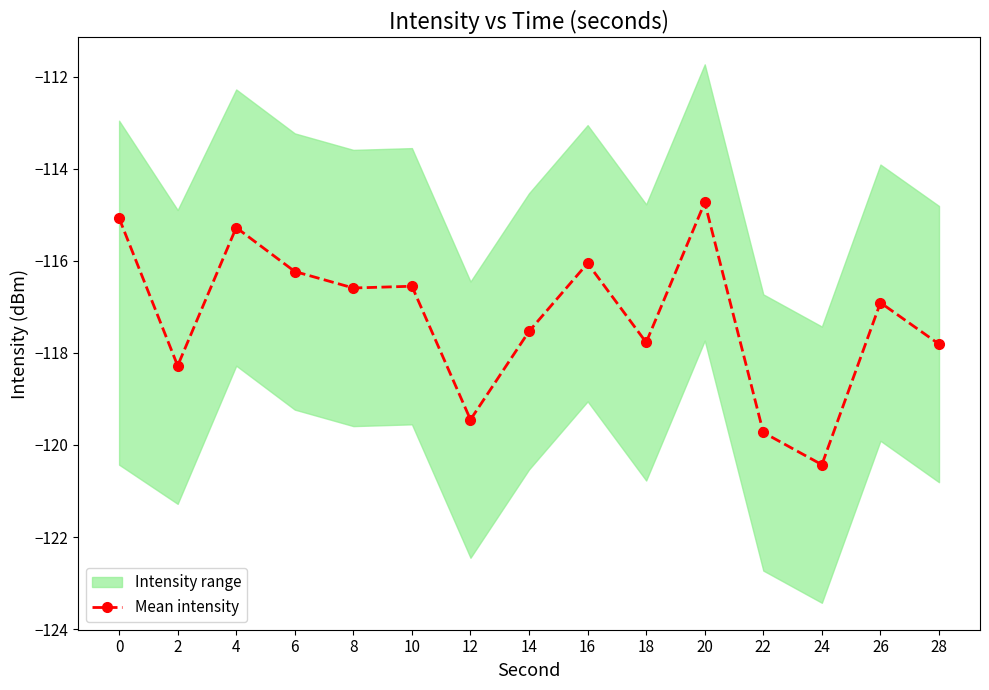

Rank the categories by value from lowest to highest.

24, 22, 12, 2, 28, 18, 14, 26, 8, 10, 6, 16, 4, 0, 20